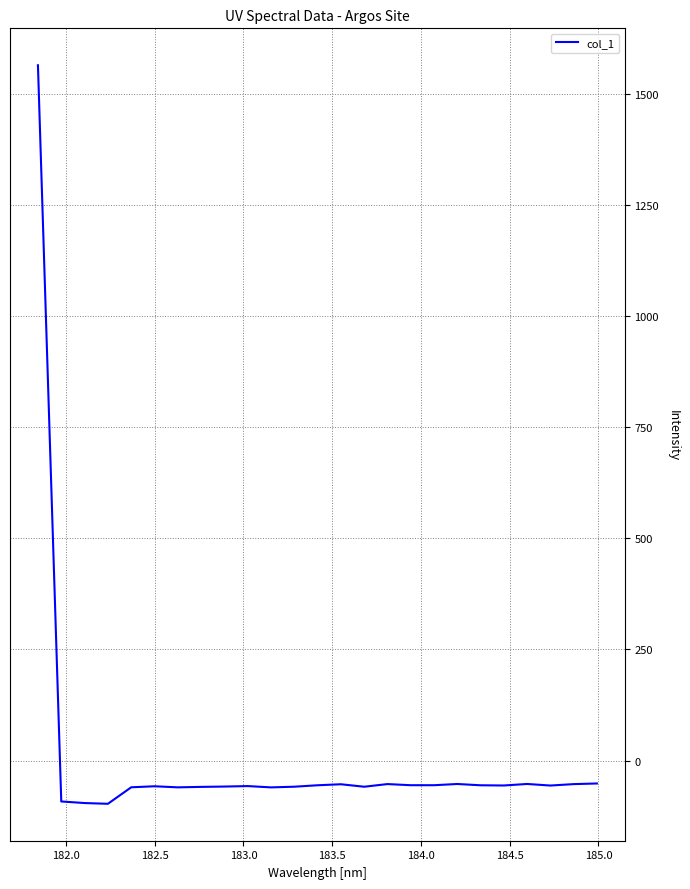

Does the chart have visible grid lines?

Yes